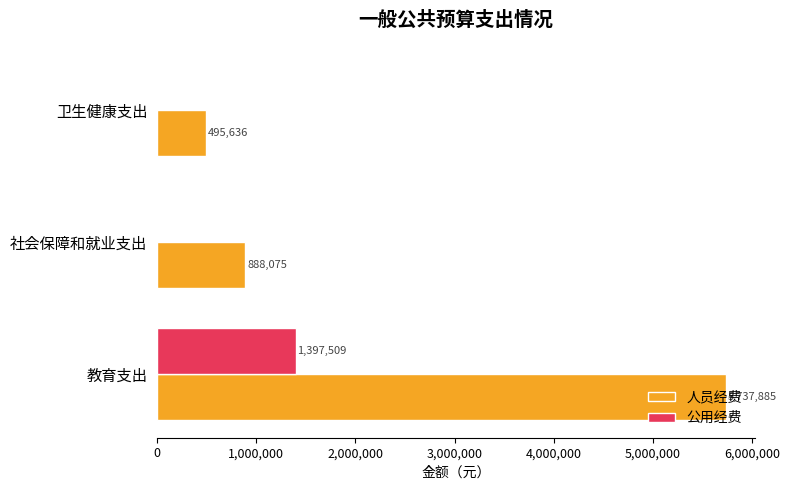

Where is 人员经费 nearest to the value 3116760?

社会保障和就业支出